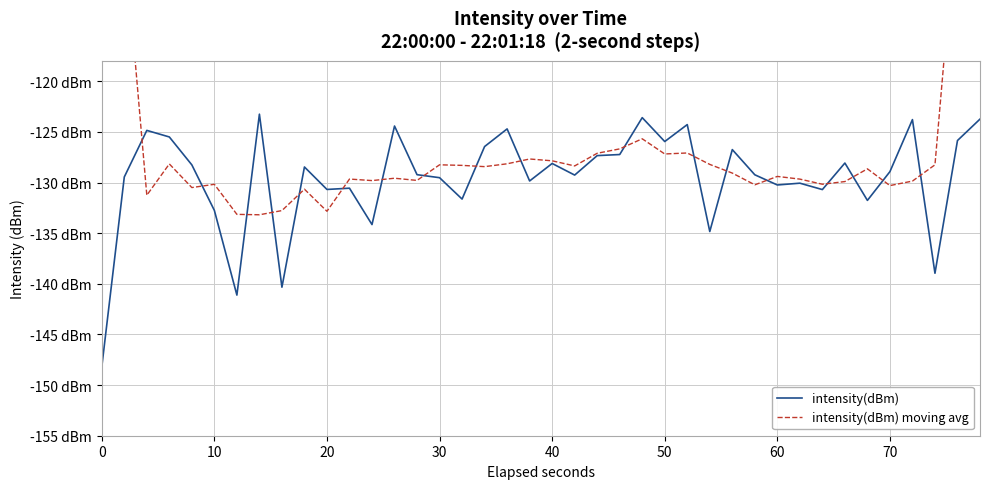

True or false: intensity(dBm) moving avg has more than 2 interior local peaks.

True